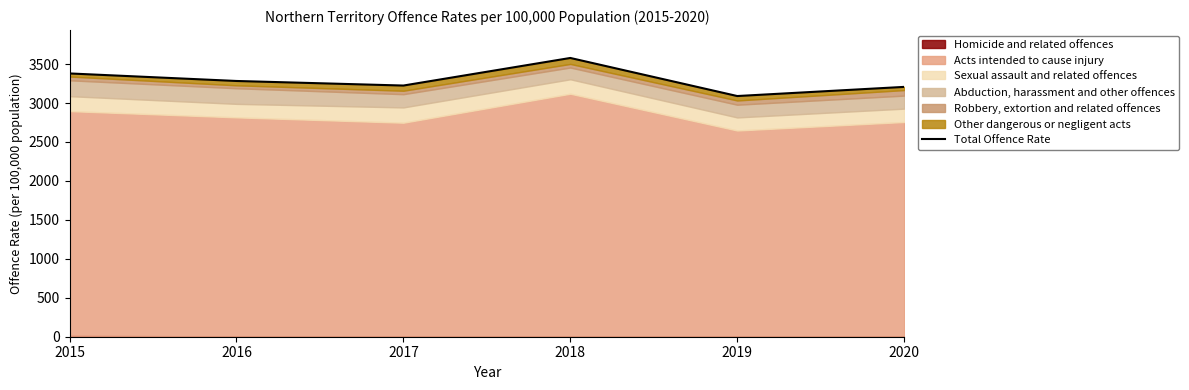

Is it true that the value at 2015 is 3379.5?

True